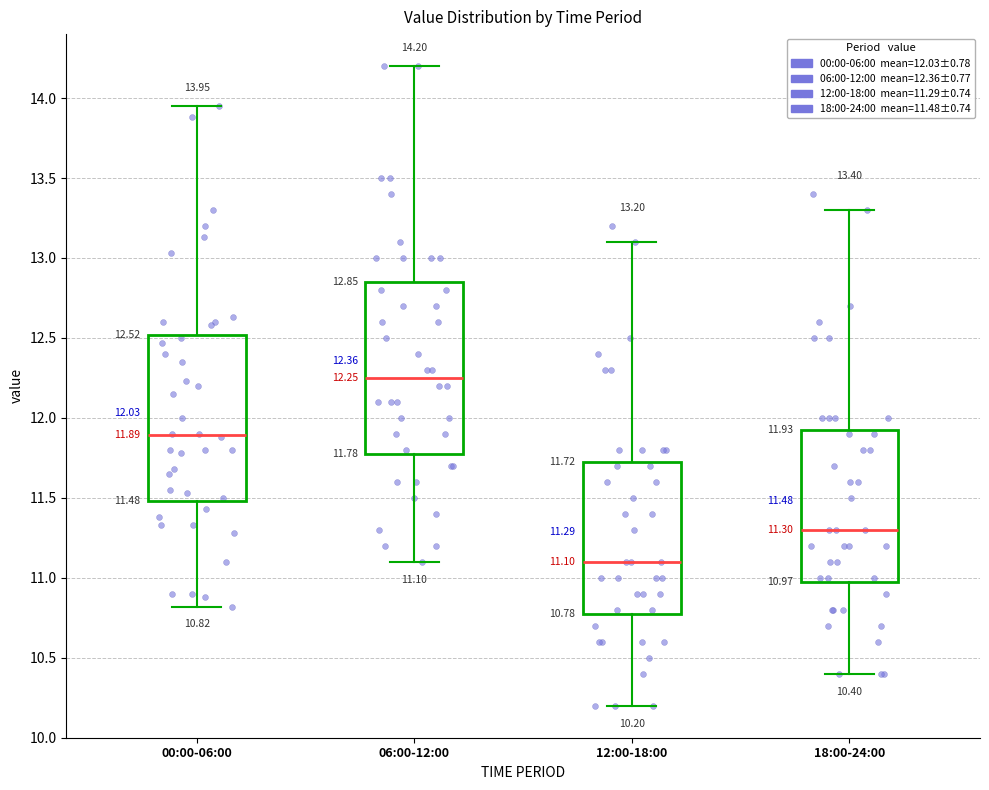

Which box has the lowest median line?

12:00-18:00